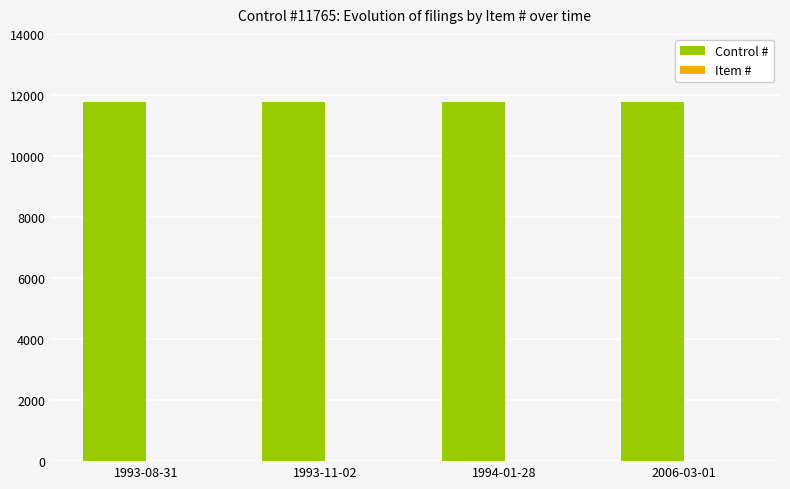

What is the sum of all Control # values?

47060